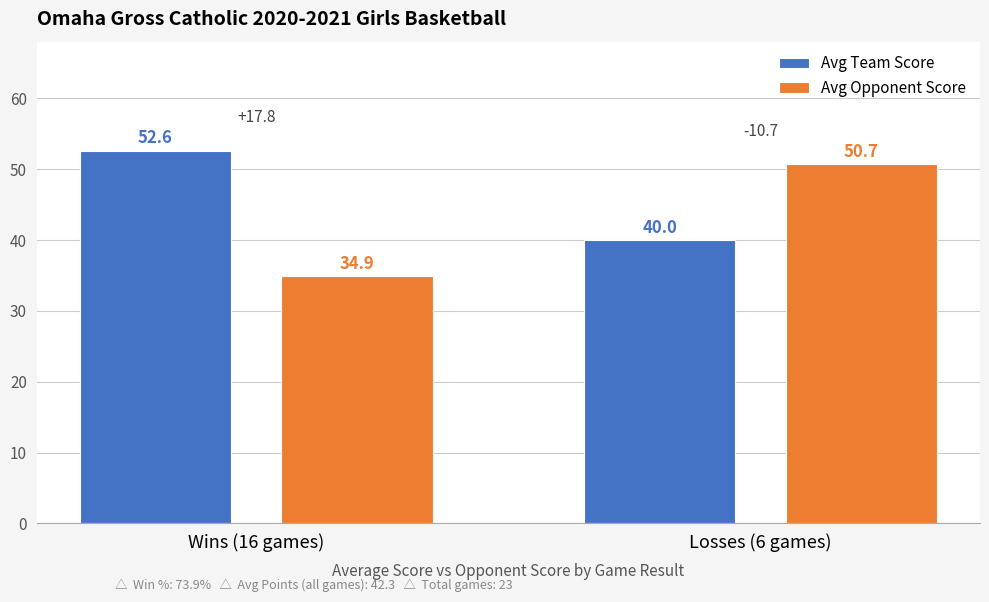

What is the lowest value of the Avg Opponent Score series?

34.9